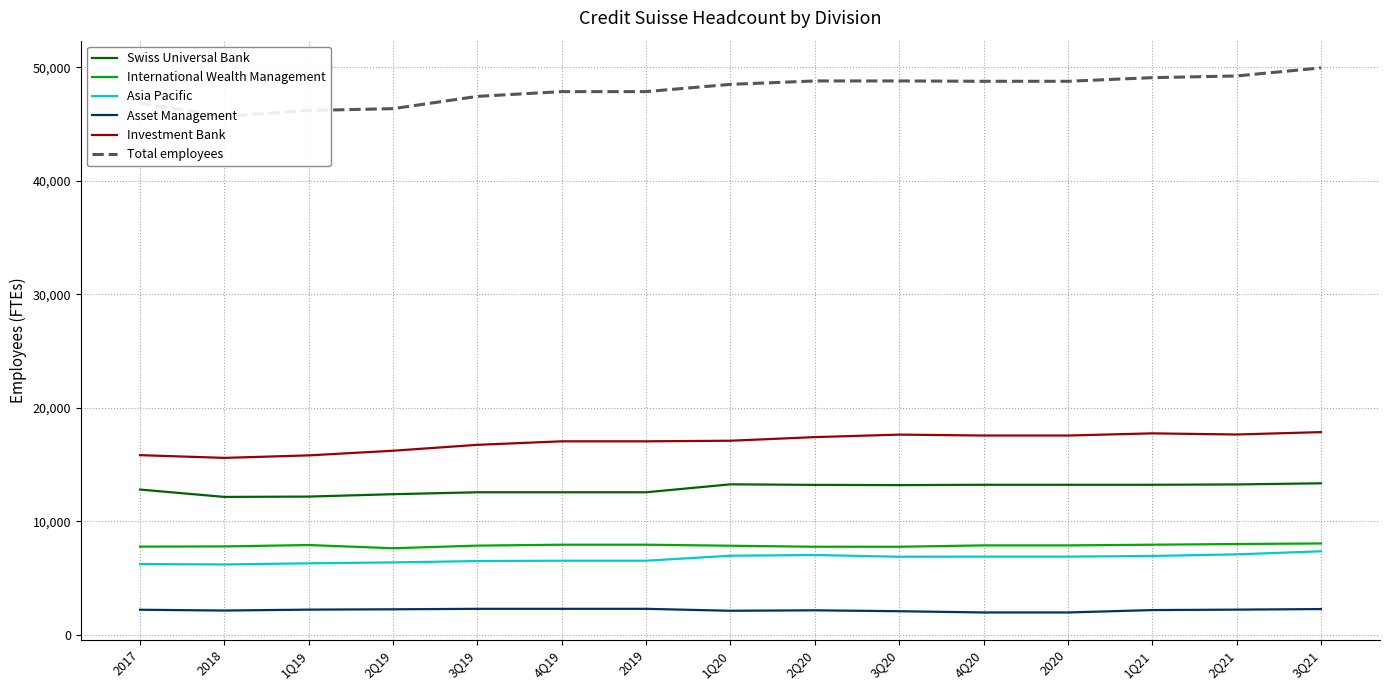

What is the maximum value for Investment Bank?

17860